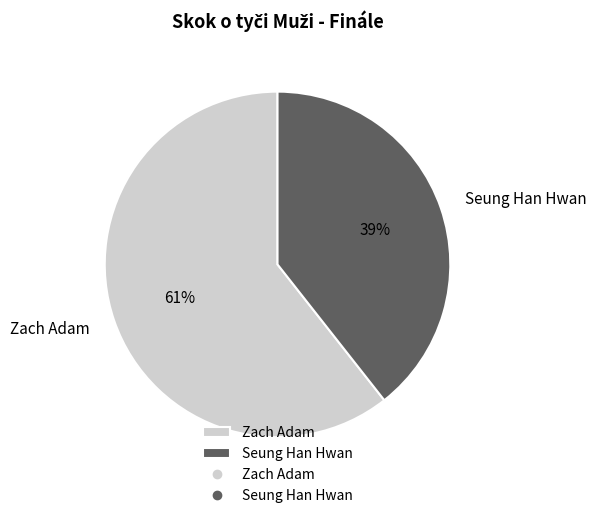

Which category has the smallest portion of the pie?

Seung Han Hwan